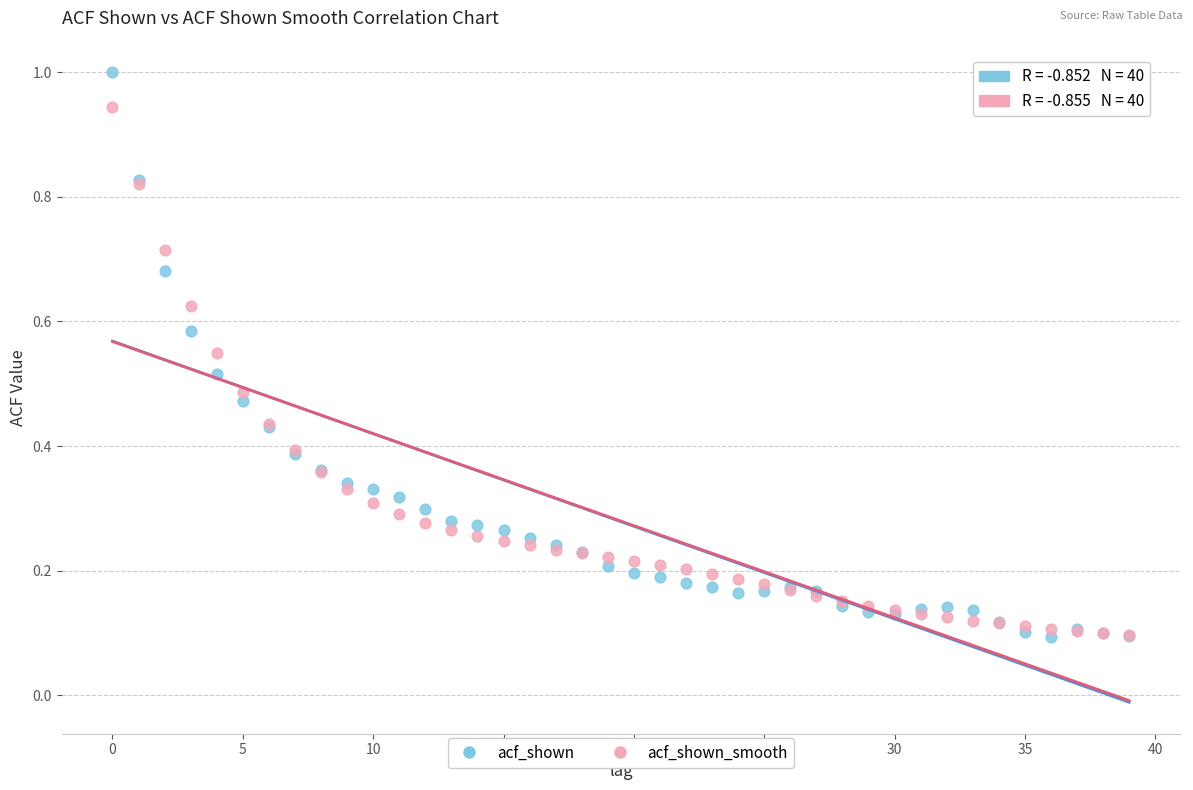

Which series has the widest spread of Y values?

acf_shown